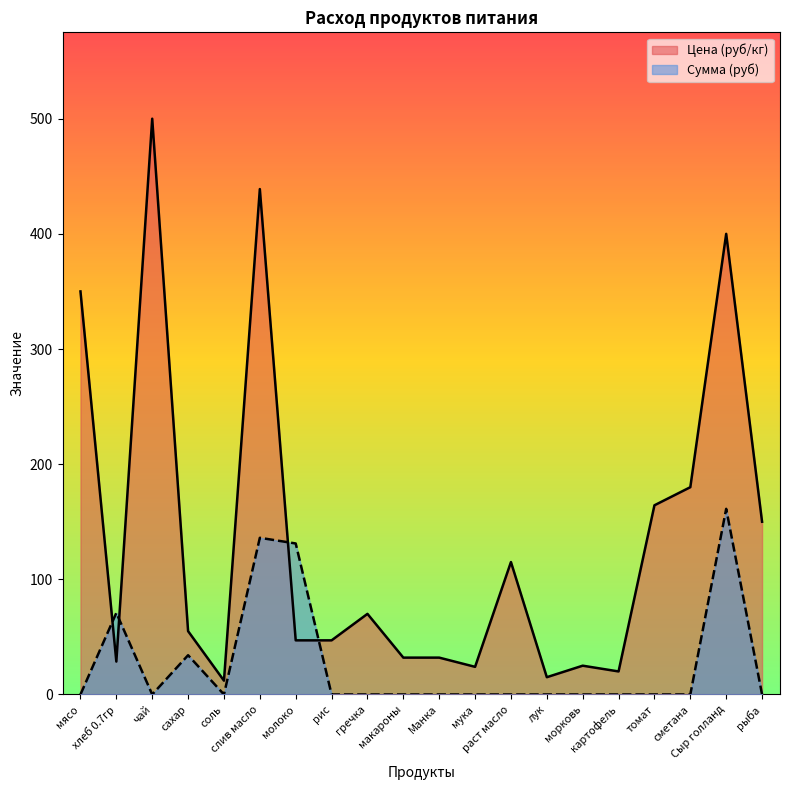

What is the approximate value of Цена at гречка?

70.0